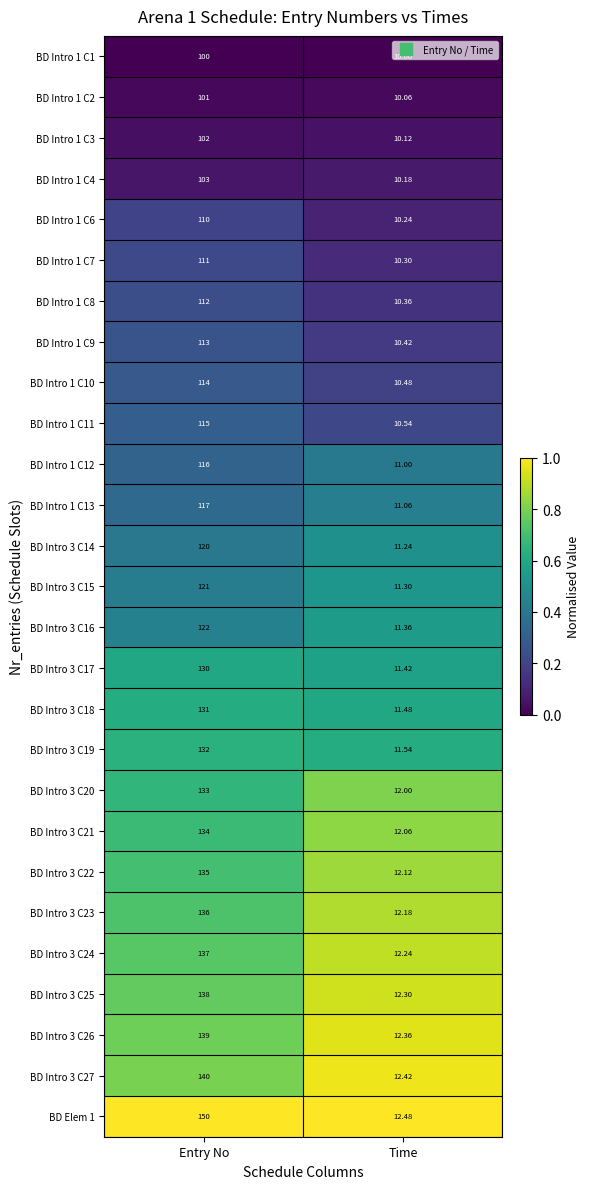

Is the value of BD Intro 3 C19 at Time greater than the value of BD Intro 3 C14 at Entry No?

No